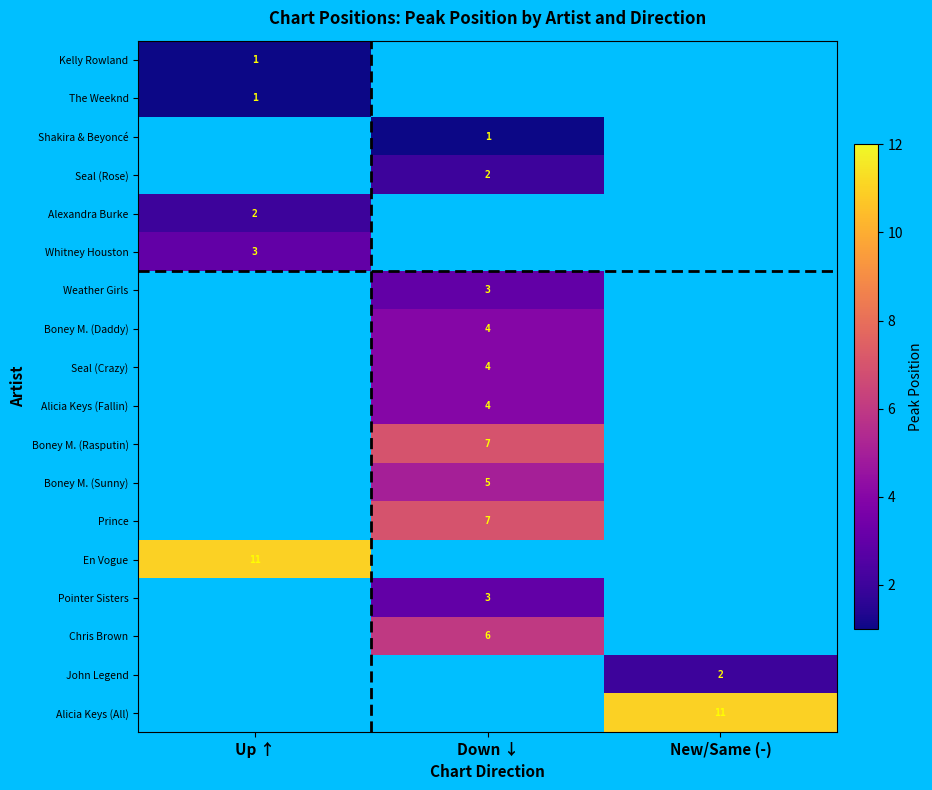

Is it true that Boney M. (Daddy) equals 6 at Down ↓?

False